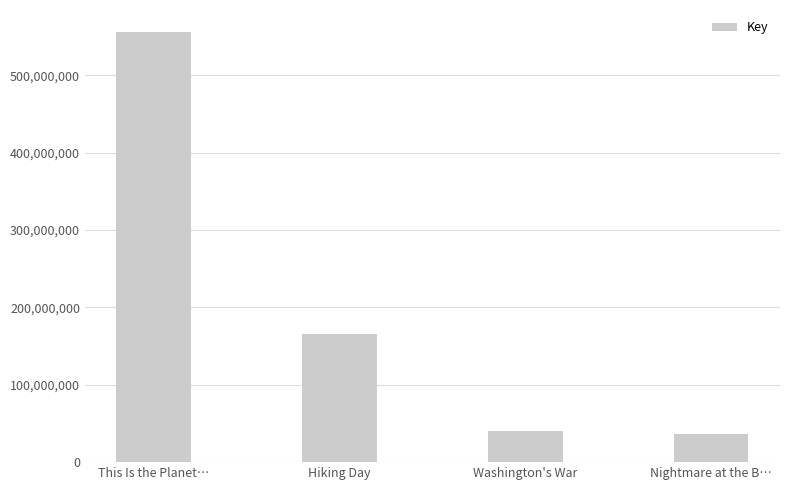

What is the difference between the values at Washington's War and This Is the Planet…?

516852549